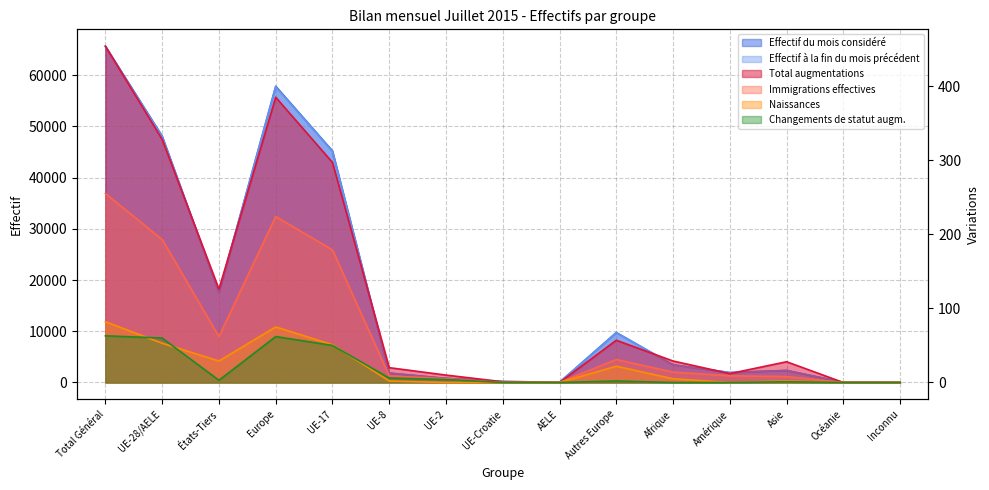

True or false: Immigrations effectives has a value of 0 at UE-Croatie.

True